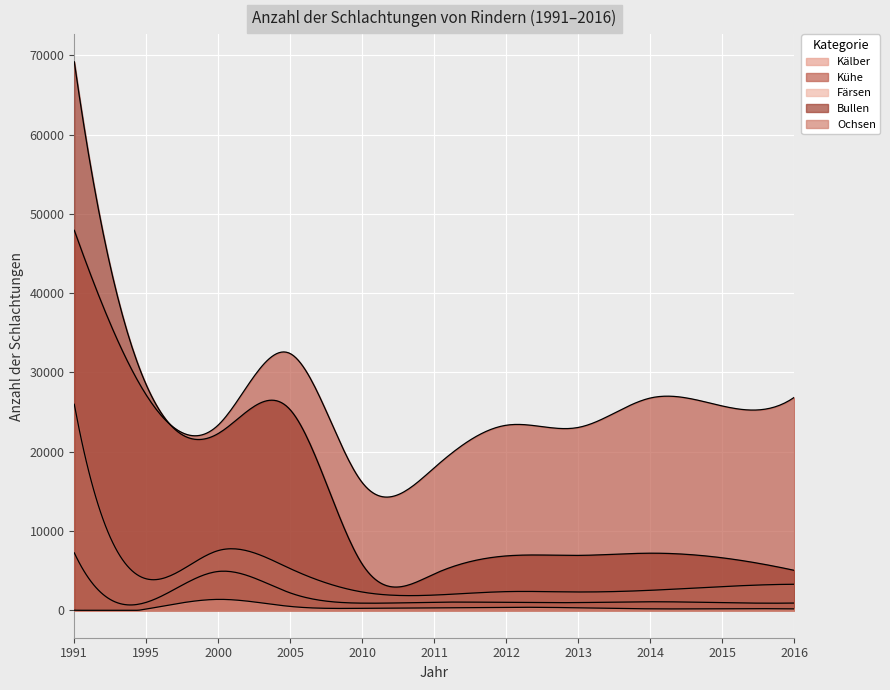

Reading right to left, extract all data points from this chart.

Kälber: 2016=913	2015=965	2014=1076	2013=973	2012=995	2011=1019	2010=901	2005=2191	2000=4897	1995=1003	1991=7248
Kühe: 2016=26849	2015=25772	2014=26769	2013=23059	2012=23340	2011=17970	2010=16107	2005=32377	2000=23369	1995=27150	1991=47929
Färsen: 2016=3283	2015=2987	2014=2519	2013=2310	2012=2353	2011=1919	2010=2305	2005=5254	2000=7531	1995=3970	1991=25985
Bullen: 2016=5042	2015=6622	2014=7202	2013=6924	2012=6857	2011=4585	2010=5820	2005=25285	2000=22295	1995=28430	1991=69185
Ochsen: 2016=178	2015=192	2014=184	2013=316	2012=381	2011=300	2010=247	2005=486	2000=1374	1995=159	1991=7